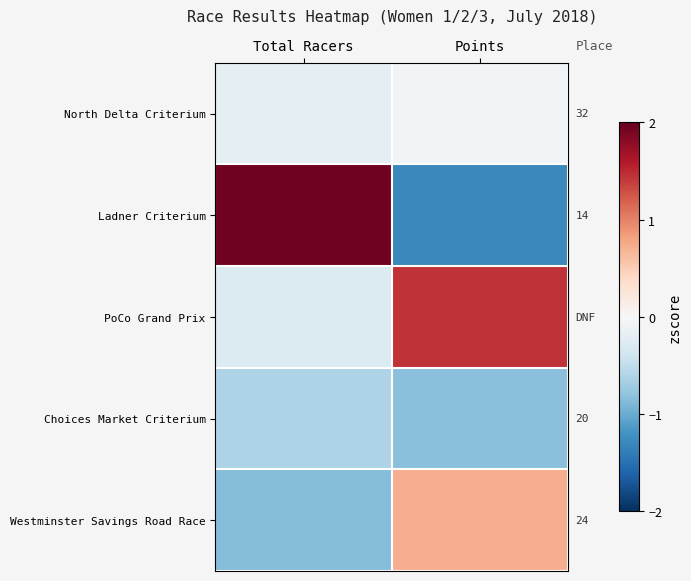

How many categories are shown in the chart?

2